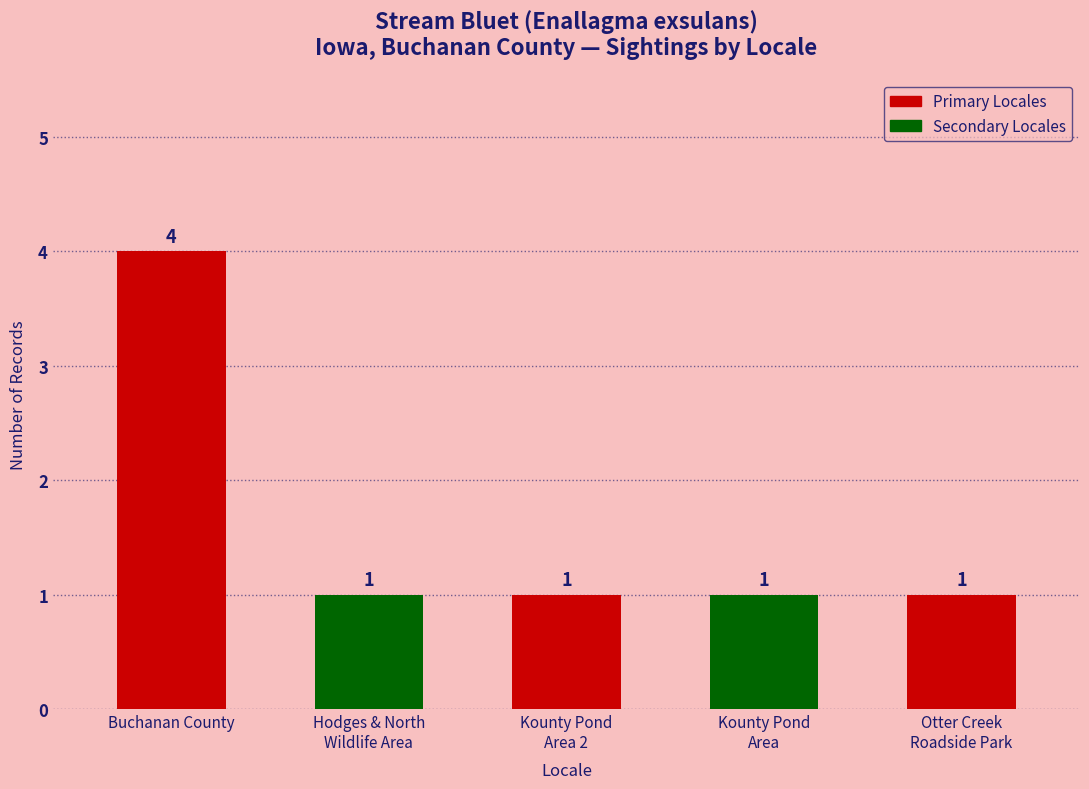

Reading right to left, what are all the values shown in this chart?

Otter Creek
Roadside Park=1	Kounty Pond
Area=1	Kounty Pond
Area 2=1	Hodges & North
Wildlife Area=1	Buchanan County=4